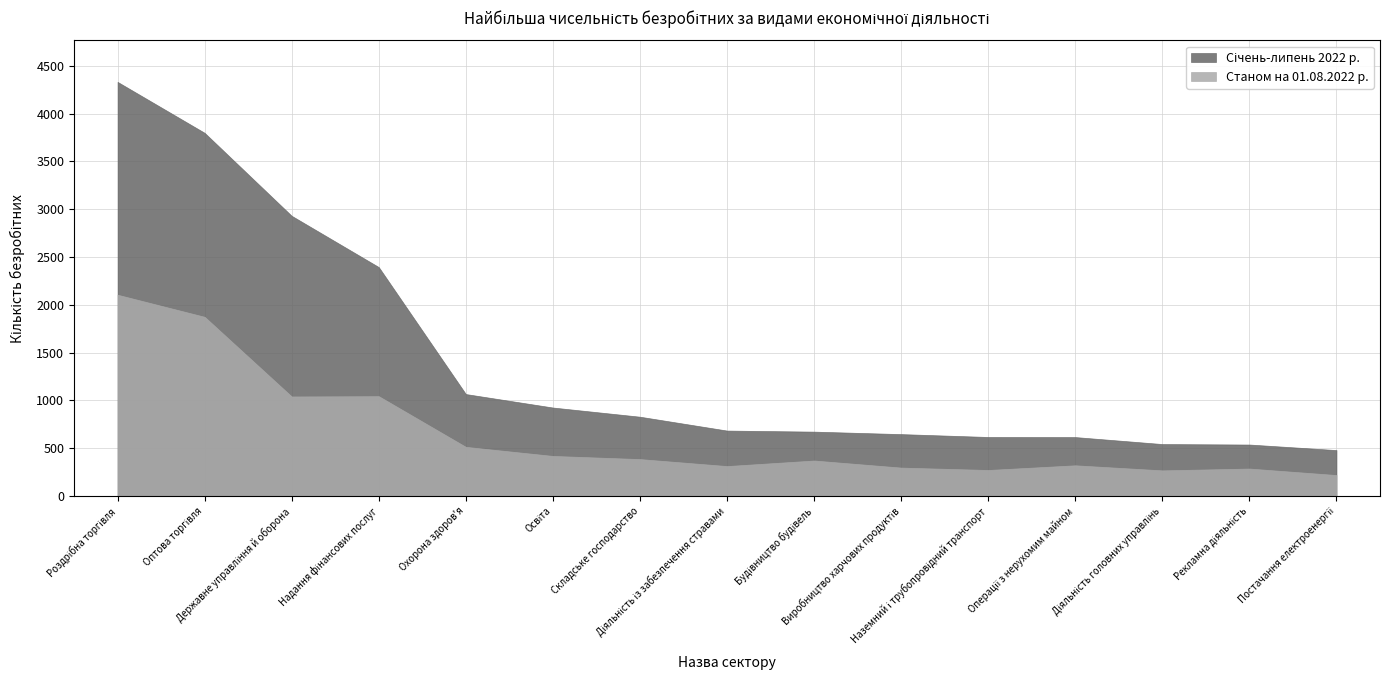

True or false: Станом на 01.08.2022 р. has a value of 3104 at Оптова торгівля.

False